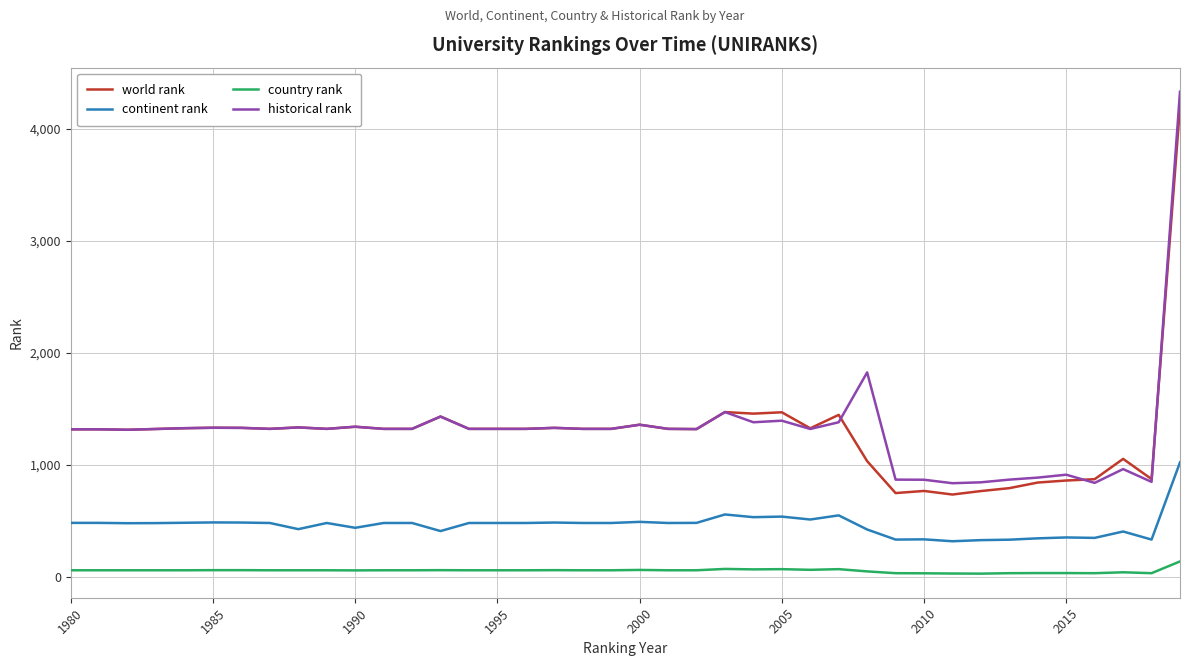

Which series has the largest range (max minus min)?

historical rank